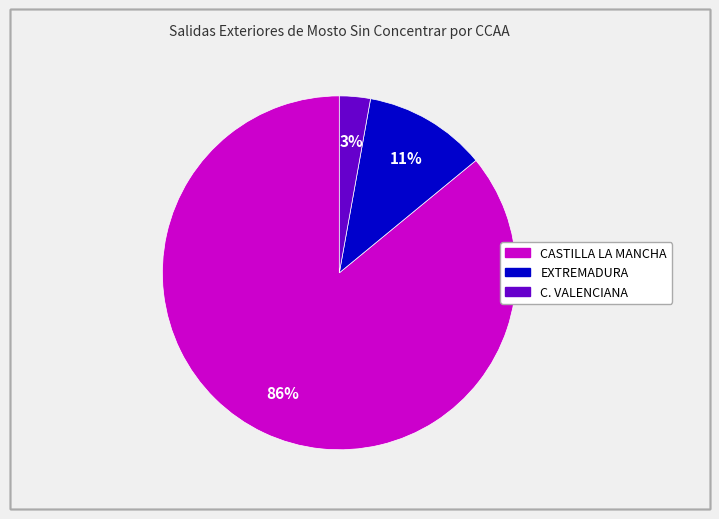

Does any single category account for the majority?

Yes